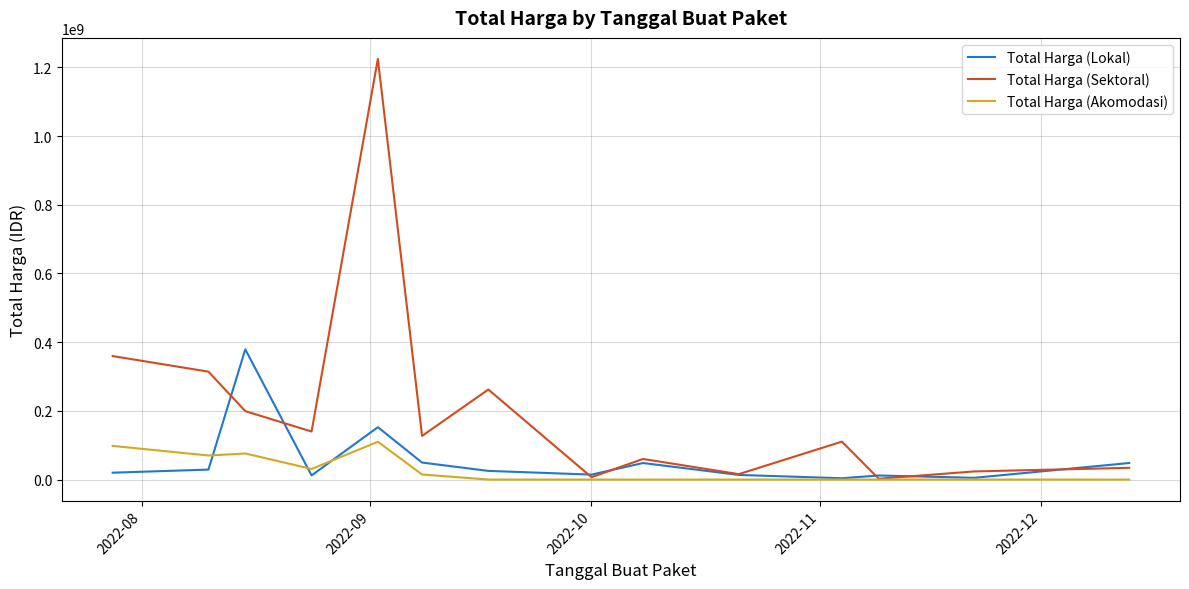

Rank the series by their maximum value, from lowest to highest.

Total Harga (Akomodasi), Total Harga (Lokal), Total Harga (Sektoral)